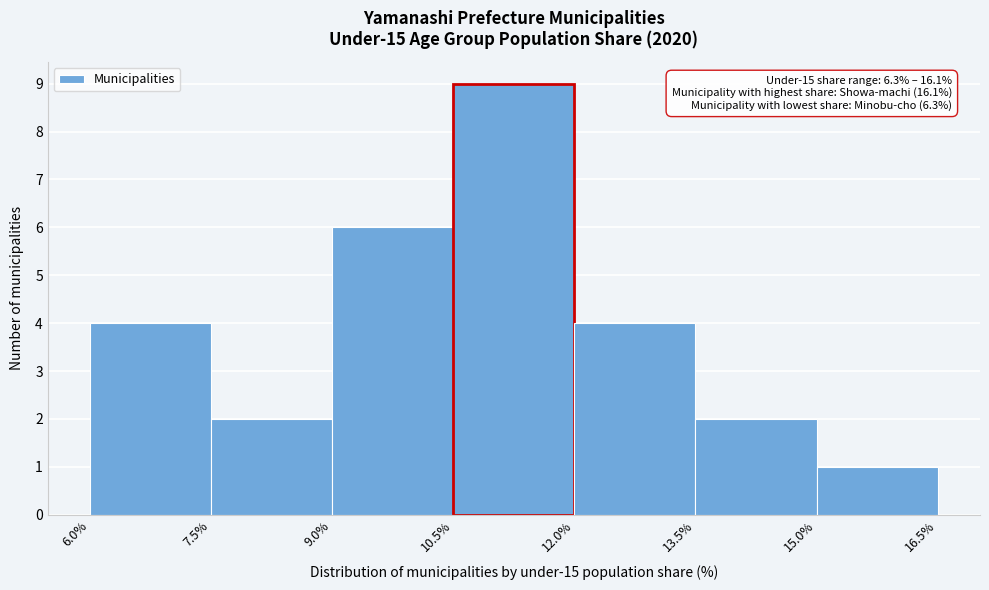

Which range on the x-axis has the tallest bar?

10.5% to 12.0%